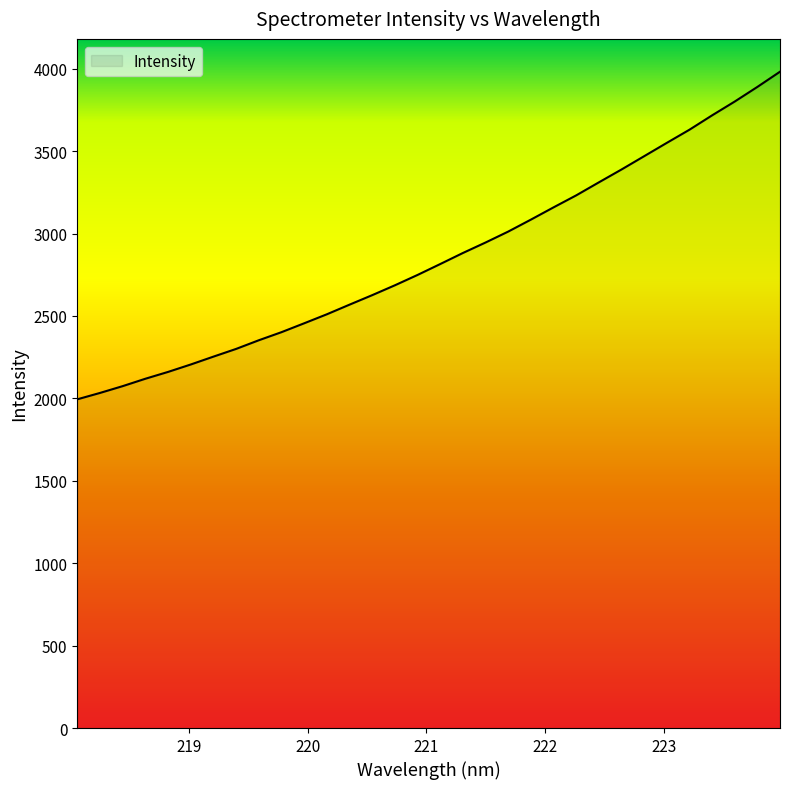

What is the smallest value displayed?

1994.2